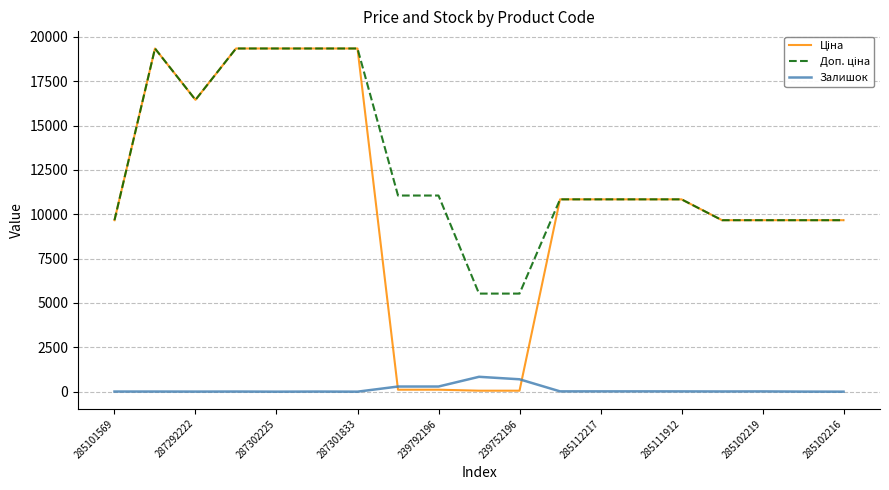

What is the spread (max minus min) of values at 285102216?

9664.7